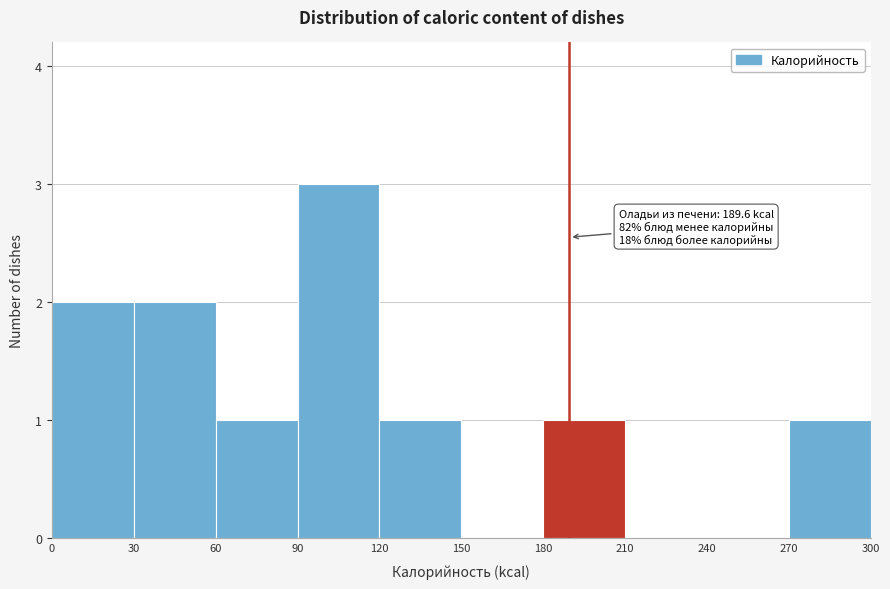

Which range on the x-axis has the tallest bar?

90 to 120